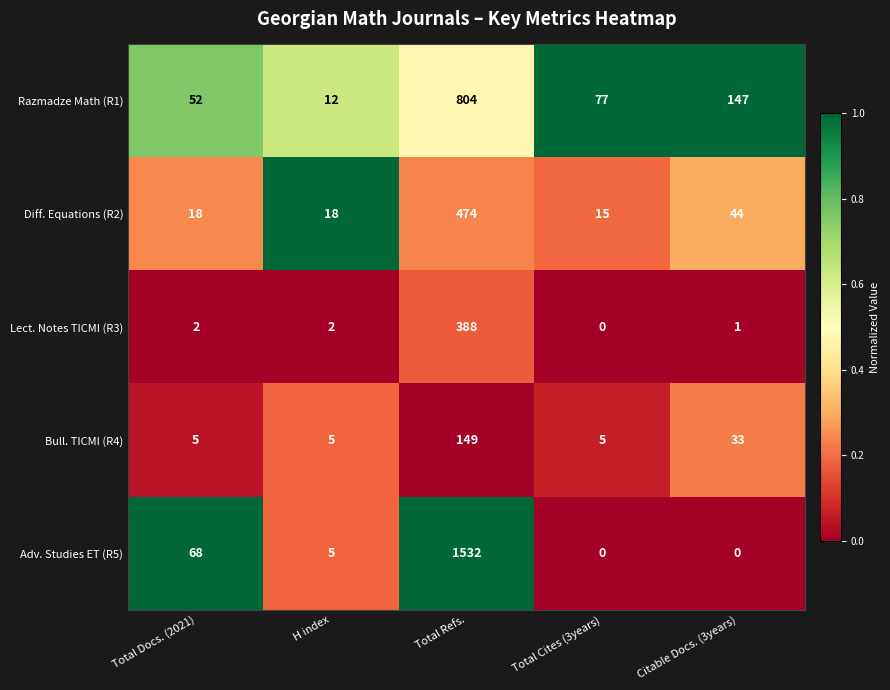

What is the average value of the Diff. Equations (R2) series?

114